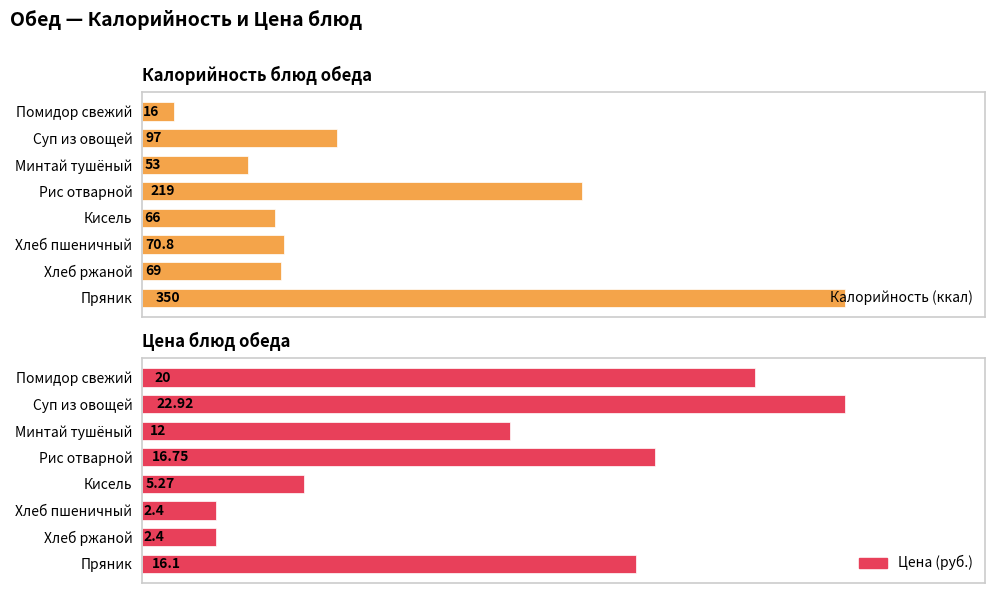

True or false: Калорийность (ккал) has a value of 4.7 at Помидор свежий.

False